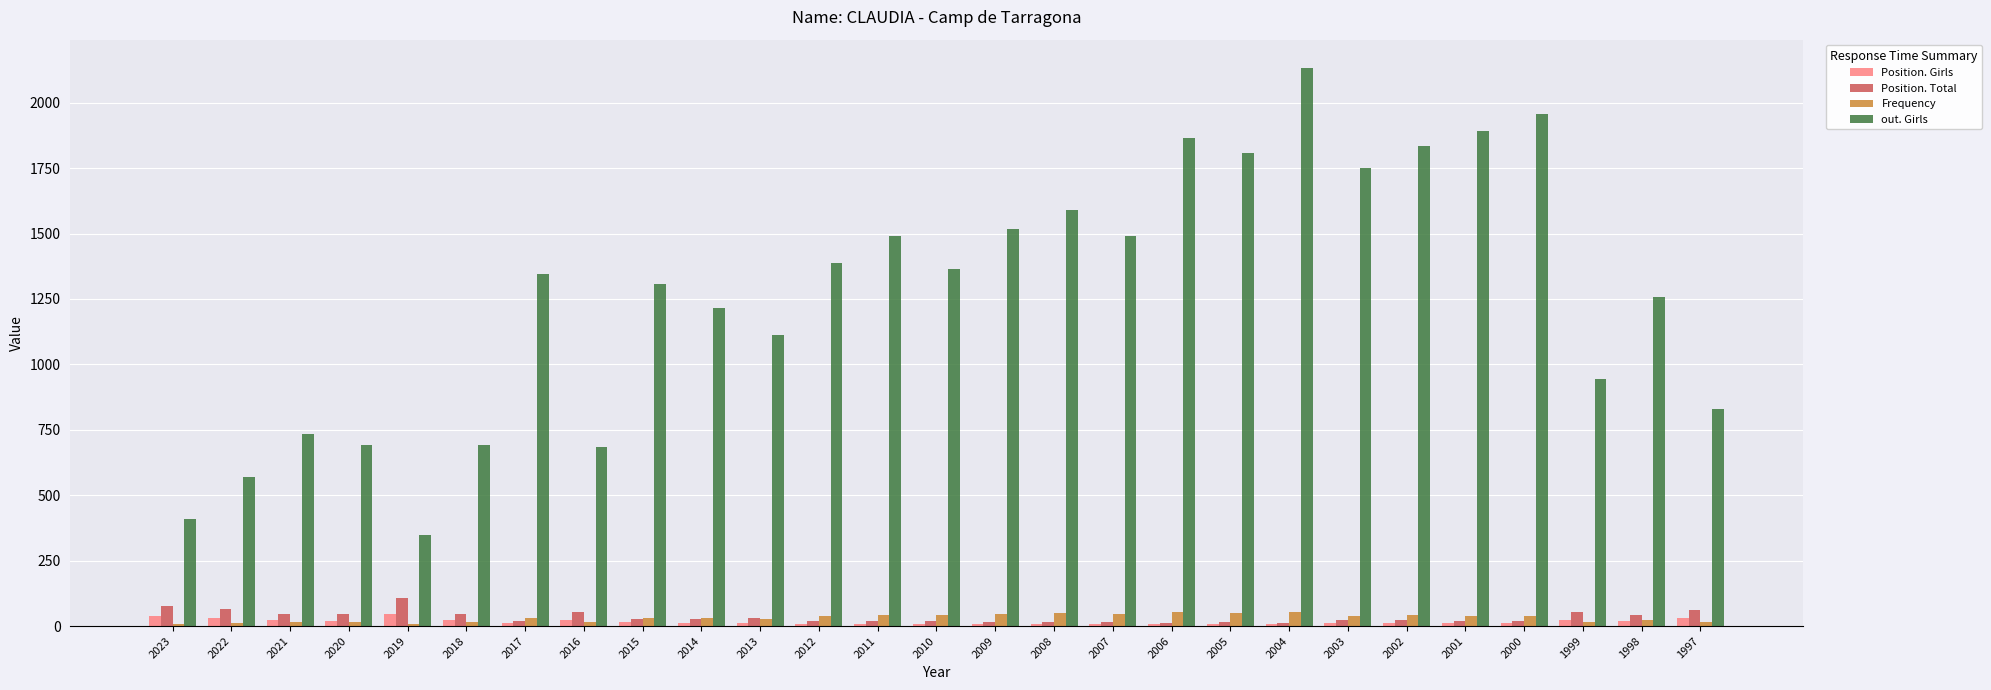

The out. Girls series shows 411 at 2023. True or false?

True